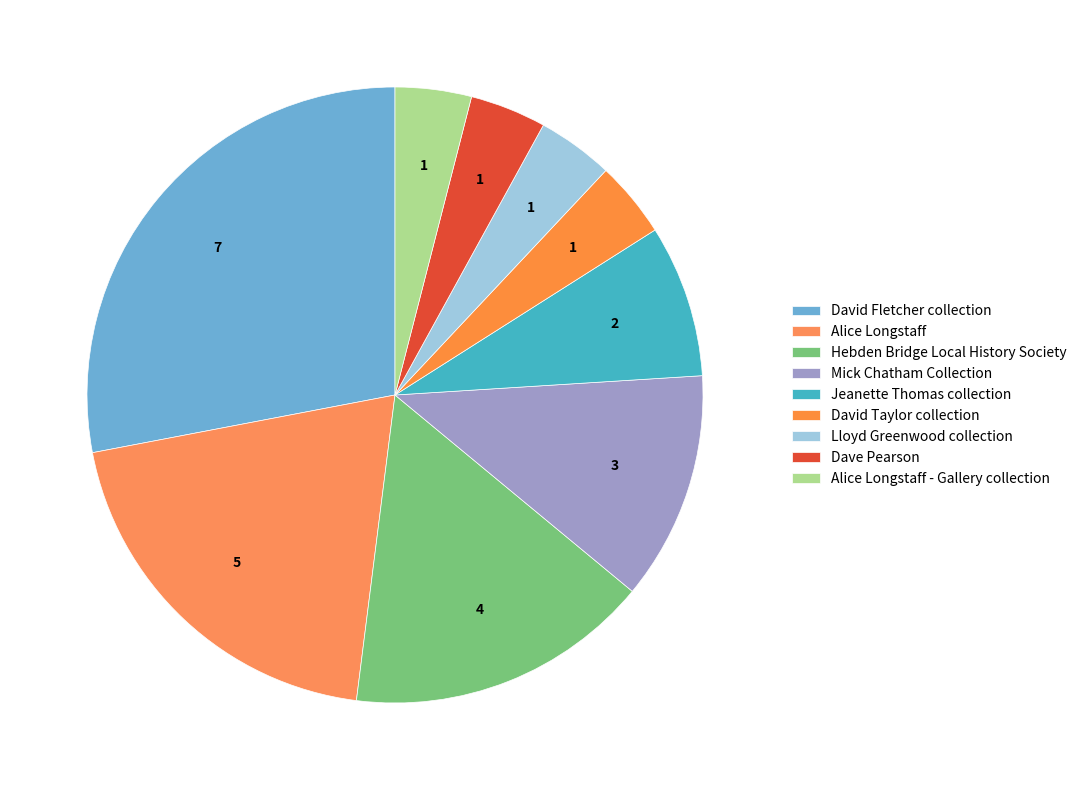

What is the largest slice in the pie chart?

David Fletcher collection